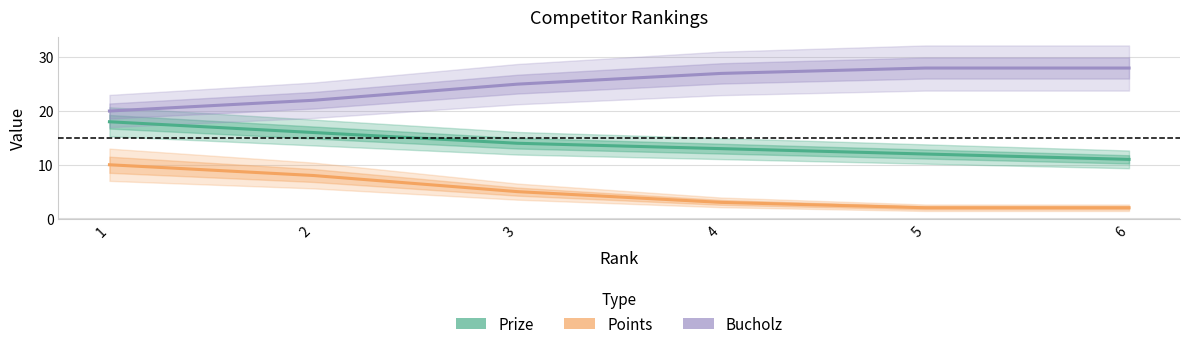

Is it true that Bucholz equals 20 at 1?

True